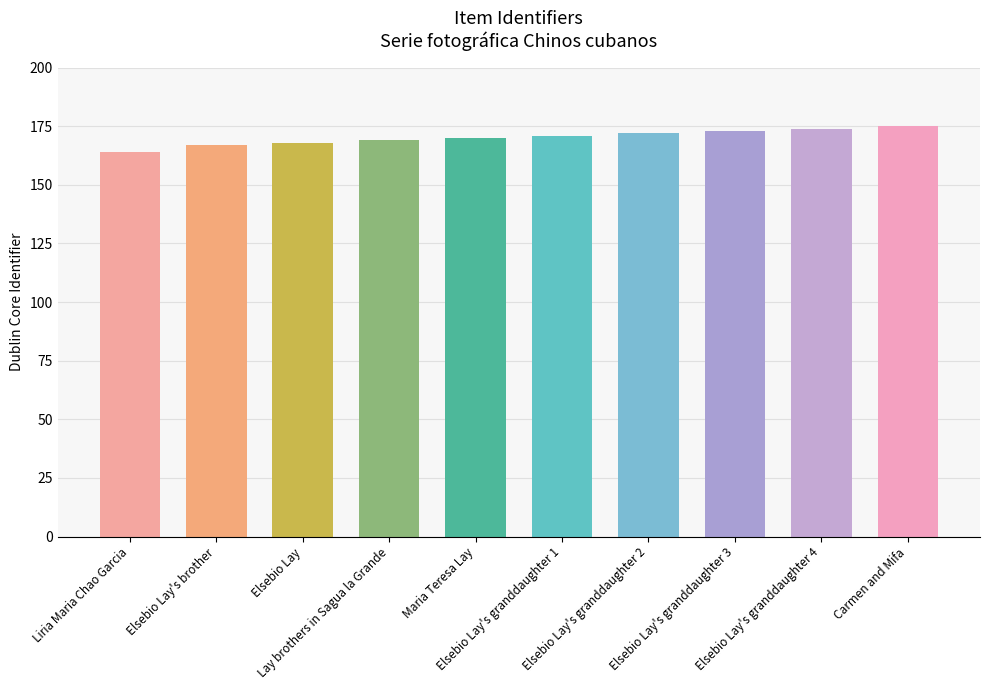

True or false: the data shows 170 at Maria Teresa Lay.

True